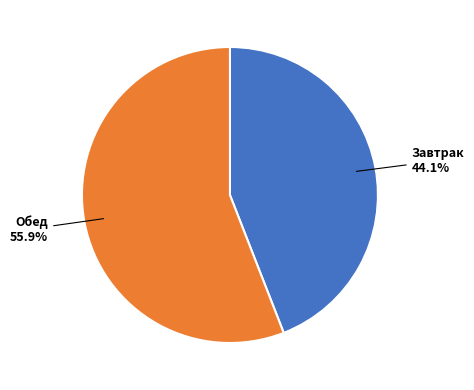

To the nearest percent, what is the difference between the largest and smallest slice percentages?

12%